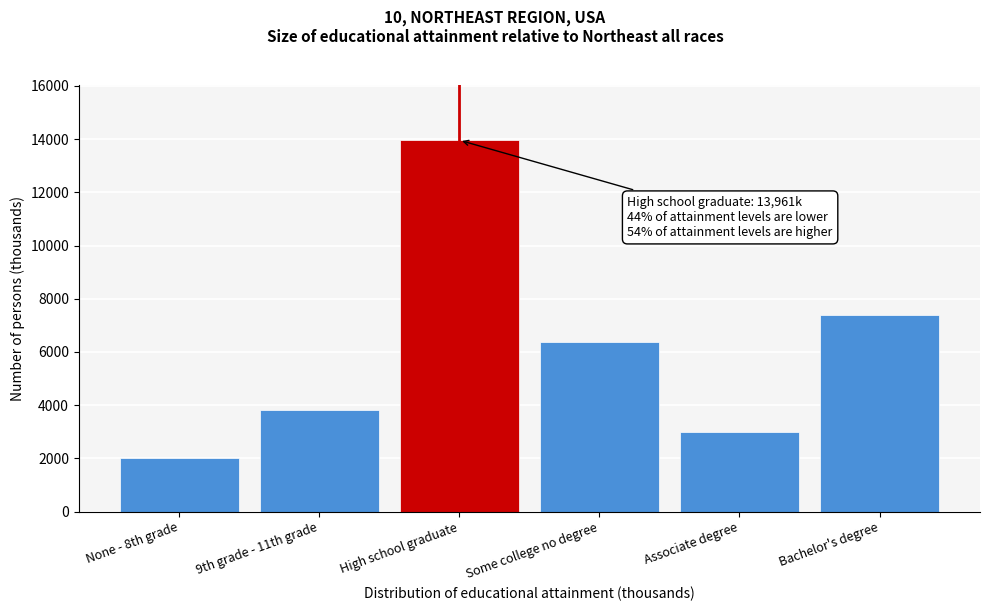

Reading left to right, what are all the values shown in this chart?

None - 8th grade=2007	9th grade - 11th grade=3819	High school graduate=13961	Some college no degree=6357	Associate degree=2986	Bachelor's degree=7375